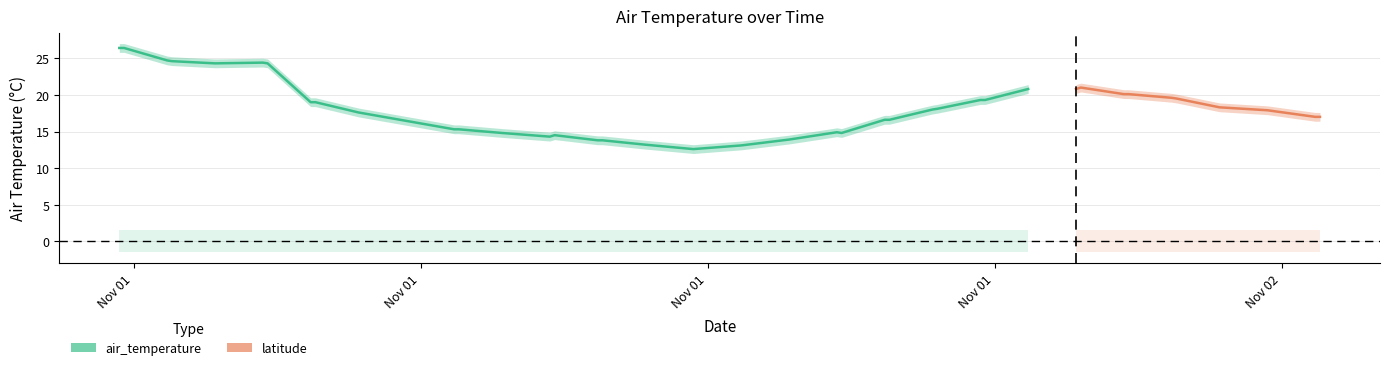

True or false: latitude has a value of 46.8 at 2019-11-01T13:42.

False